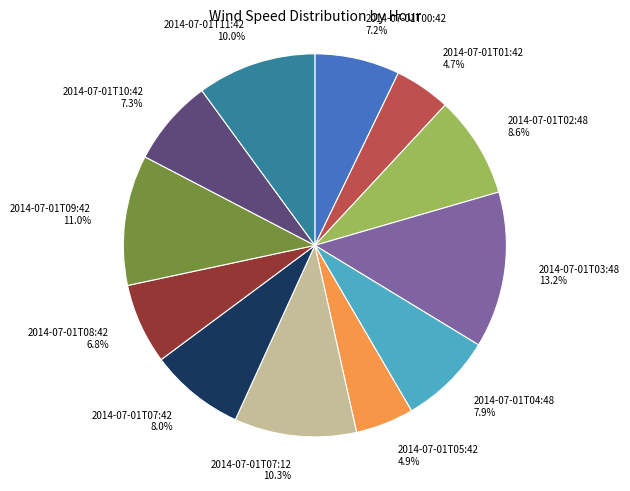

To the nearest percent, what portion does 2014-07-01T02:48 represent?

9%